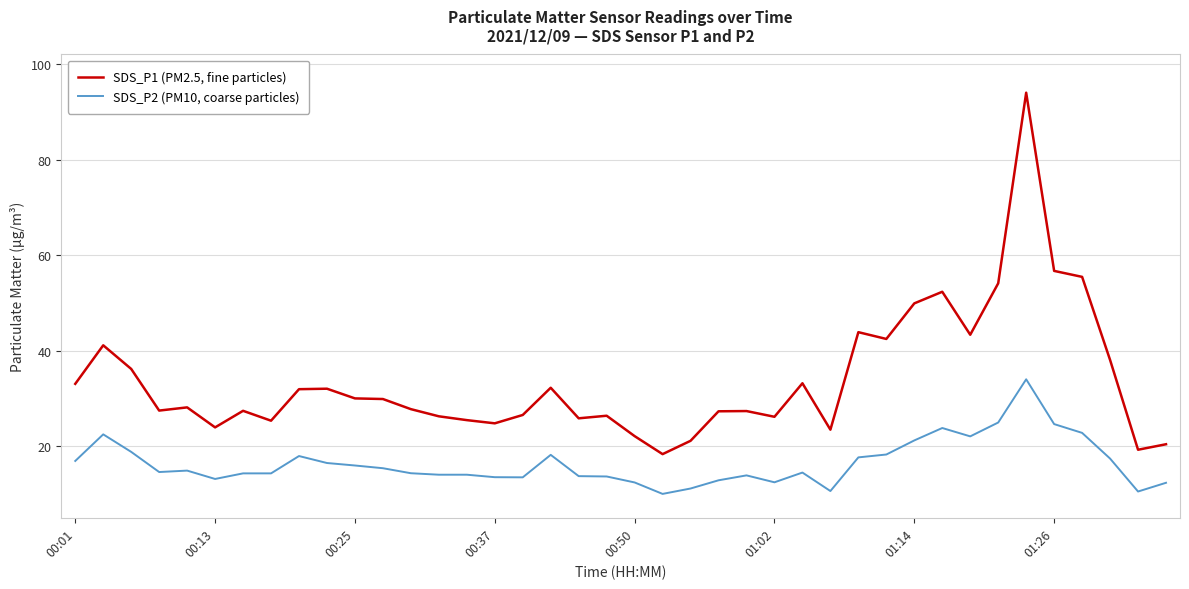

Is this an area chart (filled region under the line)?

No